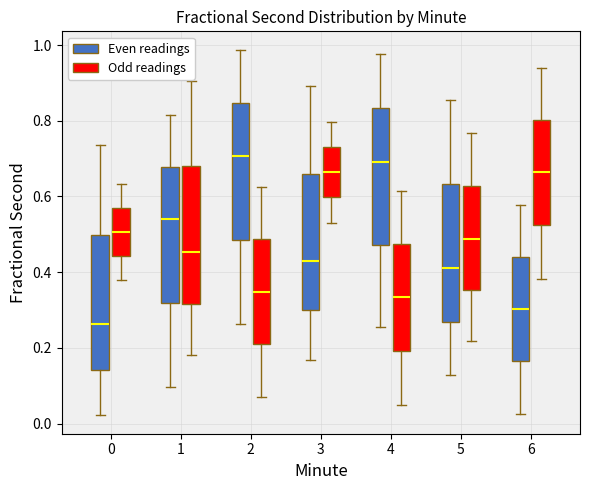

Where does the lower whisker of the box for 2 (Odd readings) end on the y-axis? The values are not printed on the chart, so give them approximately, as read against the axis.

0.08